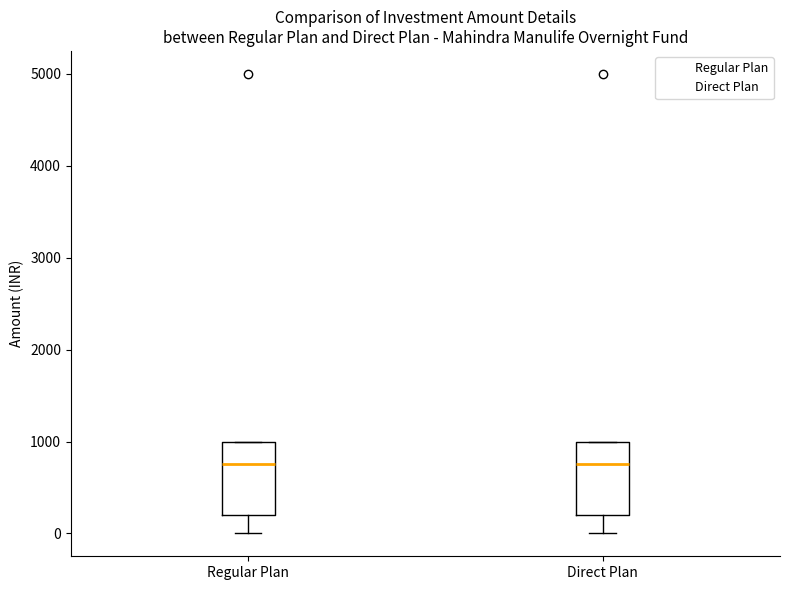

Reading left to right, read every box against the y-axis: the position of its median line, the range the box covers, and the ends of its whiskers. The values are not printed on the chart, so give them approximately, as read against the axis.

Regular Plan: median 800, box 200 to 1000, whiskers 0 to 1000
Direct Plan: median 800, box 200 to 1000, whiskers 0 to 1000